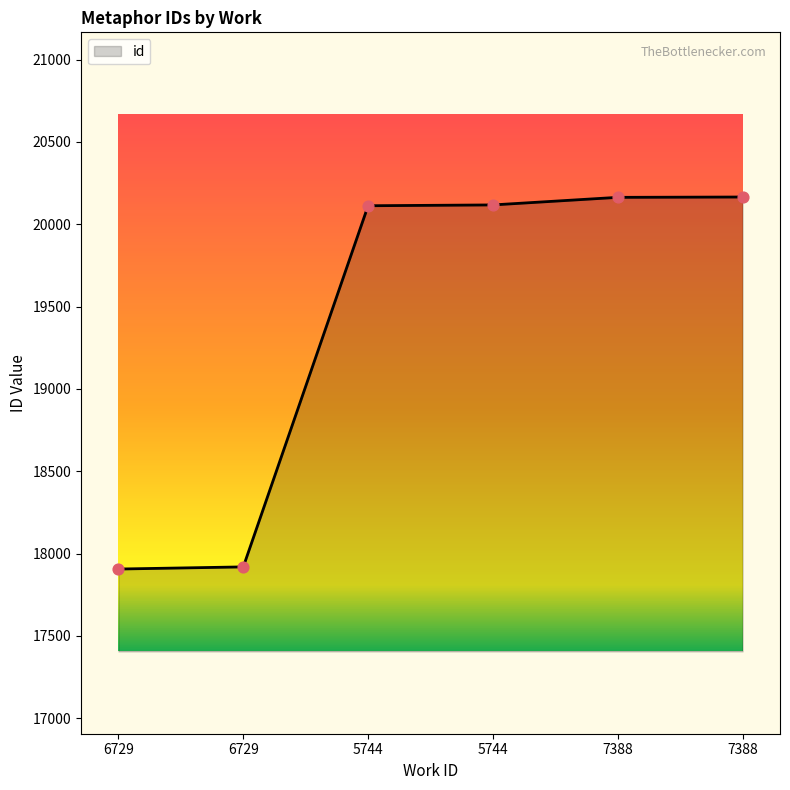

What is the ratio of the value at 7388 to the value at 5744?

1.0